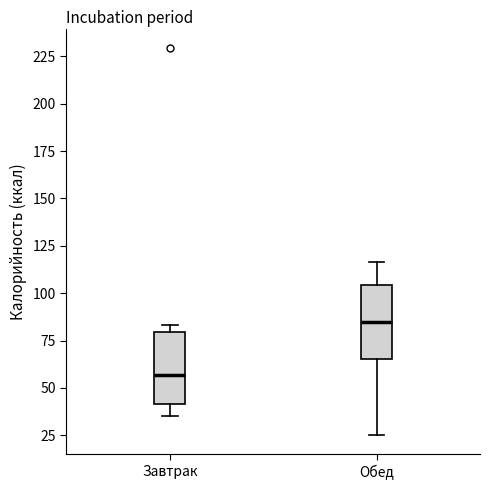

Reading left to right, read every box against the y-axis: the position of its median line, the range the box covers, and the ends of its whiskers. The values are not printed on the chart, so give them approximately, as read against the axis.

Завтрак: median 55, box 40 to 80, whiskers 35 to 85
Обед: median 85, box 65 to 105, whiskers 25 to 115